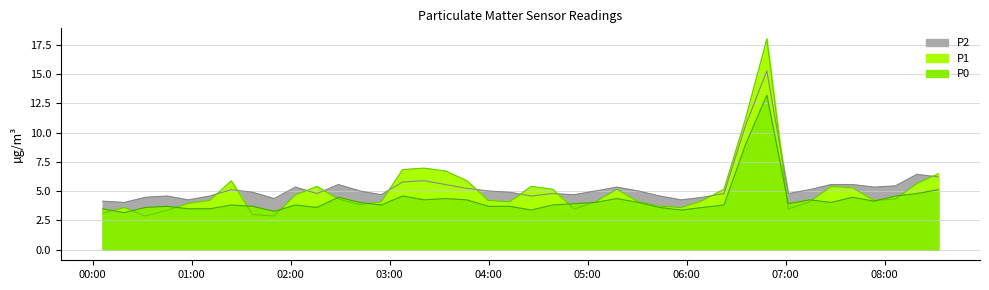

What is the difference between the highest and lowest values at 2023-07-08T02:41:53?

1.2